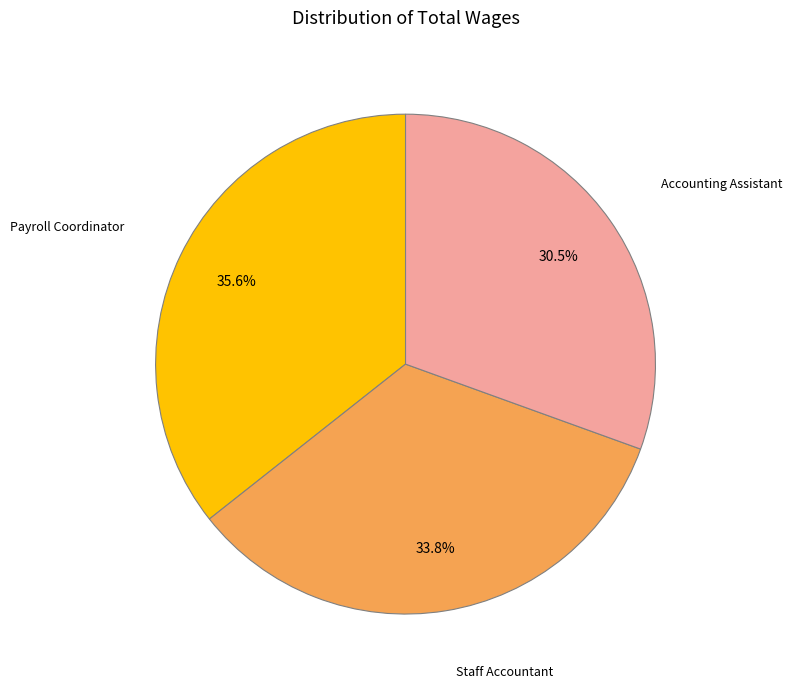

How much of the chart is everything except Payroll Coordinator?

64.4%